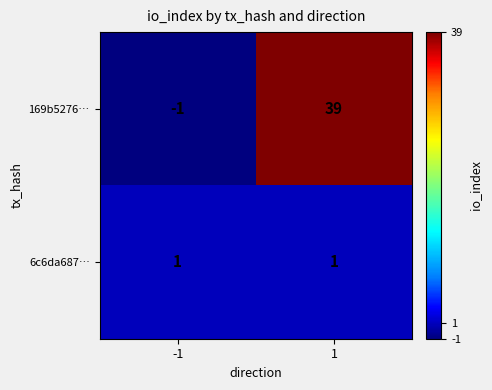

Between -1 and 1, which series saw the biggest shift?

169b5276…